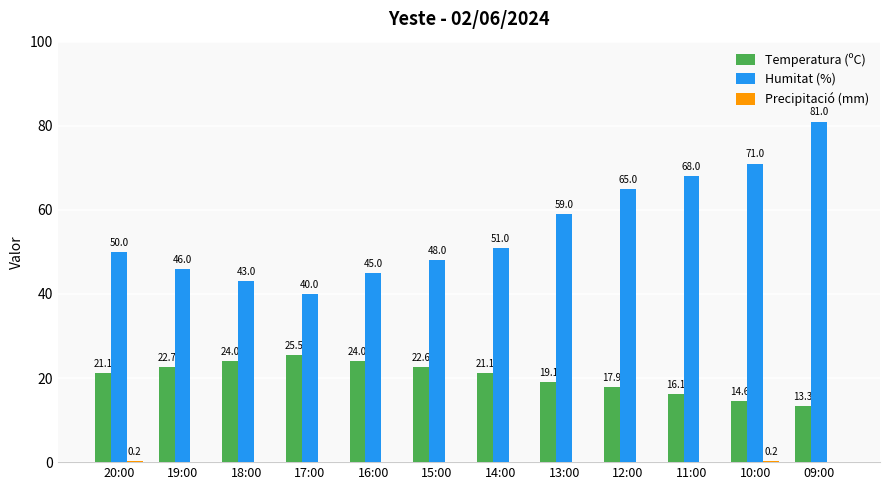

What is the approximate value of Temperatura (ºC) at 17:00?

25.5